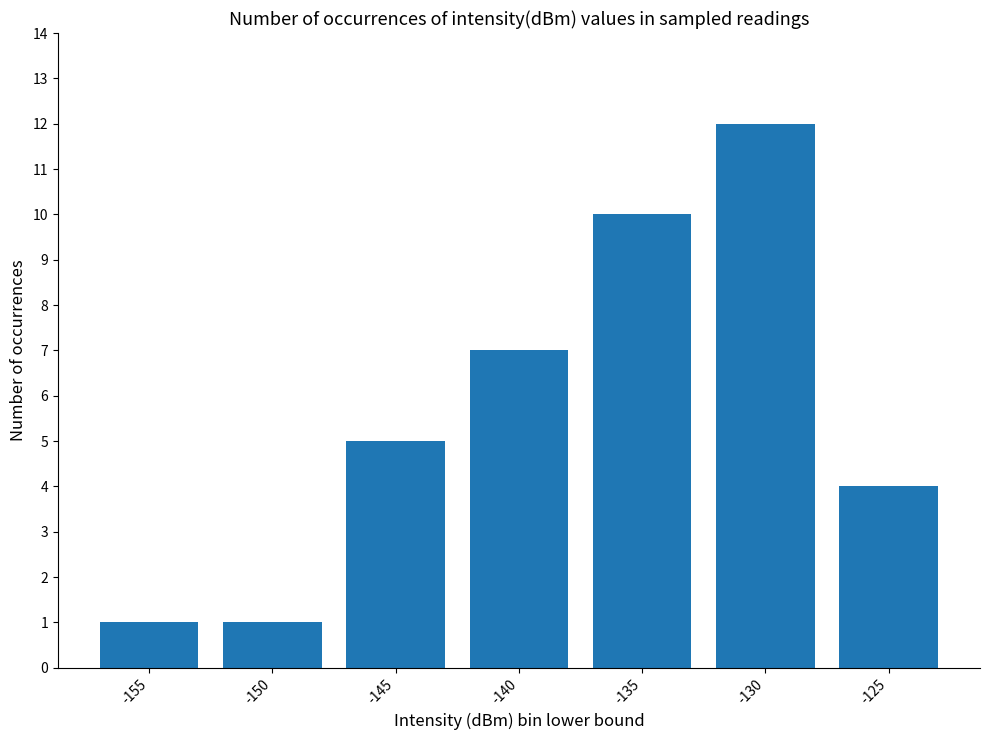

What is the change in value from -130 to -125?

-8